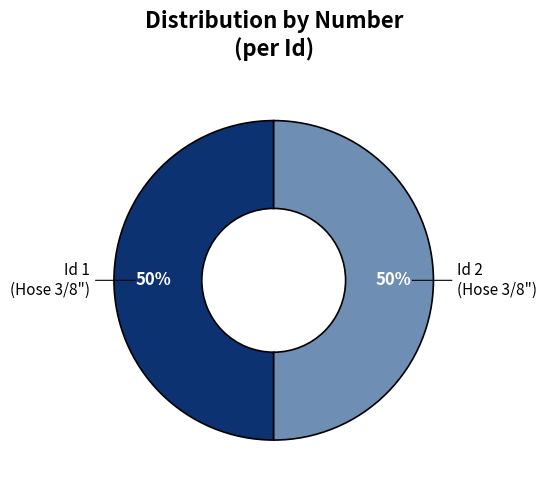

Is the sum of Id 1 and Id 2 greater than half?

Yes